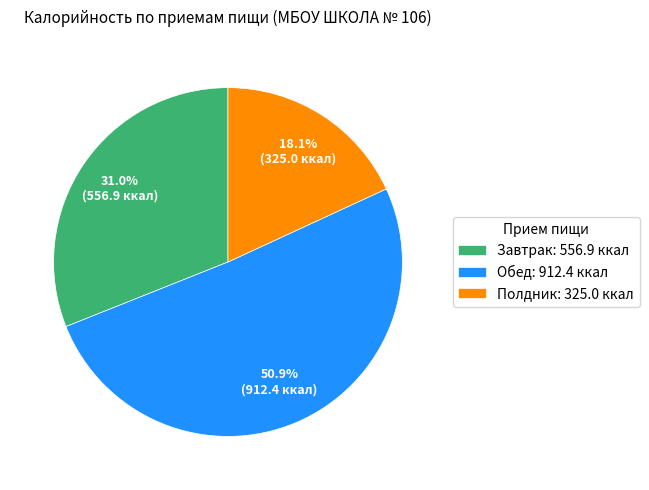

Which slice is the smallest?

Полдник